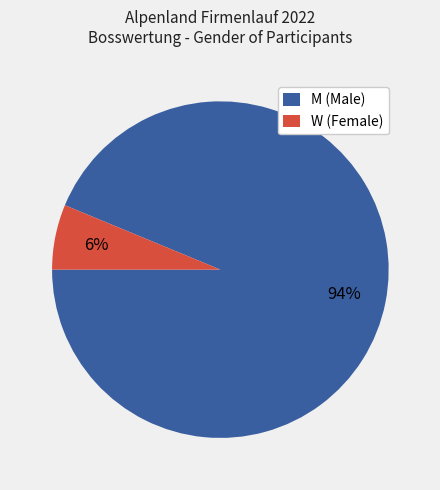

The W slice represents 21% of the pie. True or false?

False